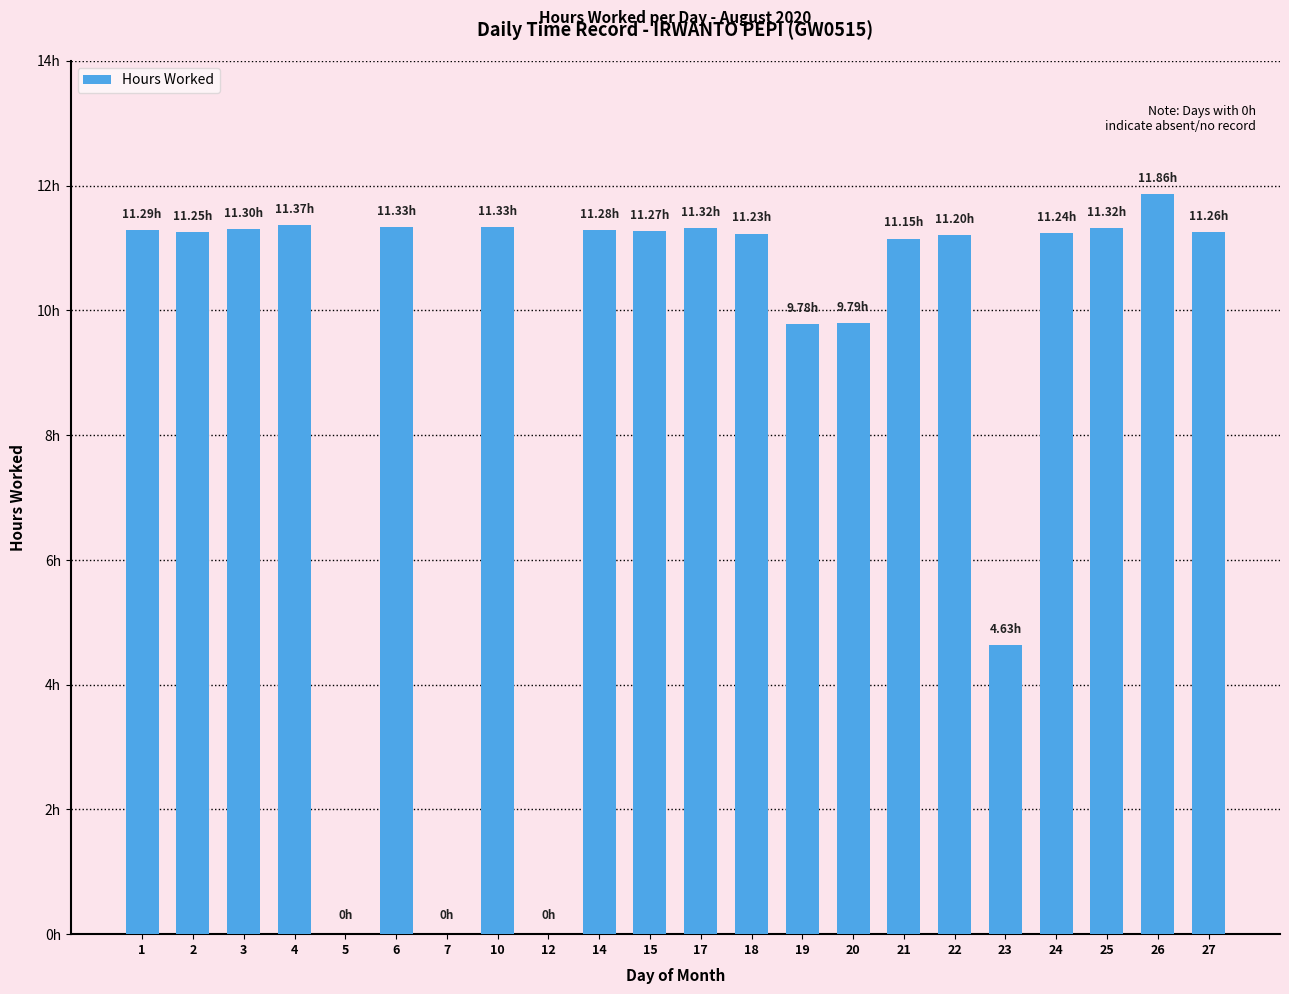

List the labels in order of value, smallest first.

5, 7, 12, 23, 19, 20, 21, 22, 18, 24, 2, 27, 15, 14, 1, 3, 17, 25, 6, 10, 4, 26